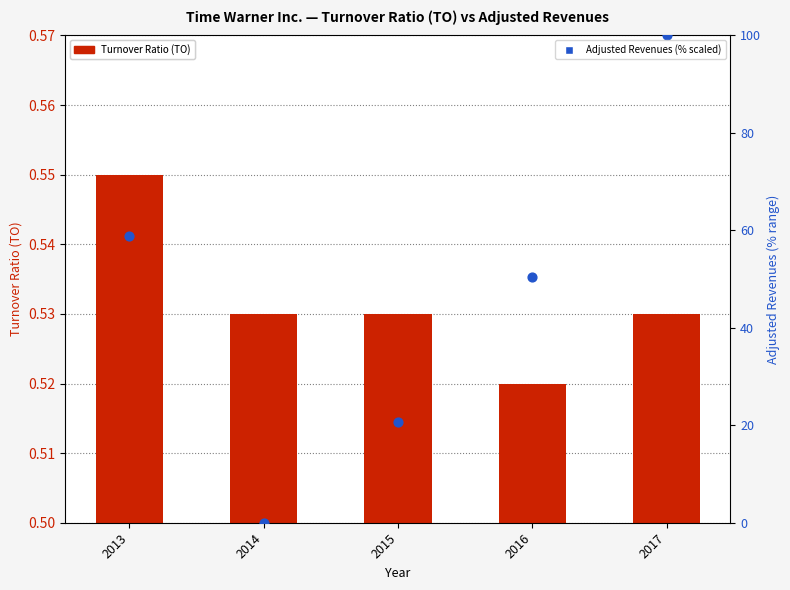

Which series contains the highest Y value?

Adjusted Revenues (% scaled)